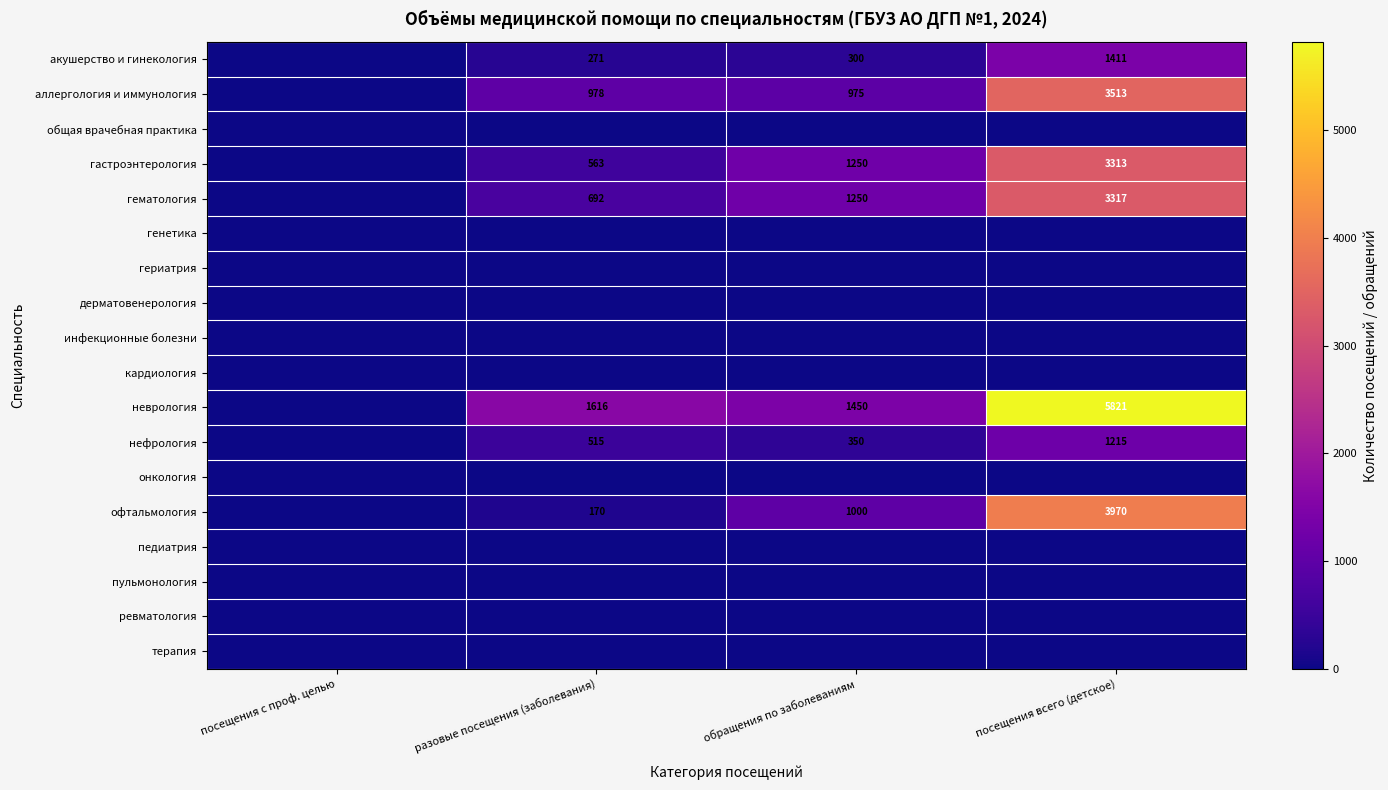

Is it true that офтальмология equals 1079 at посещения всего (детское)?

False